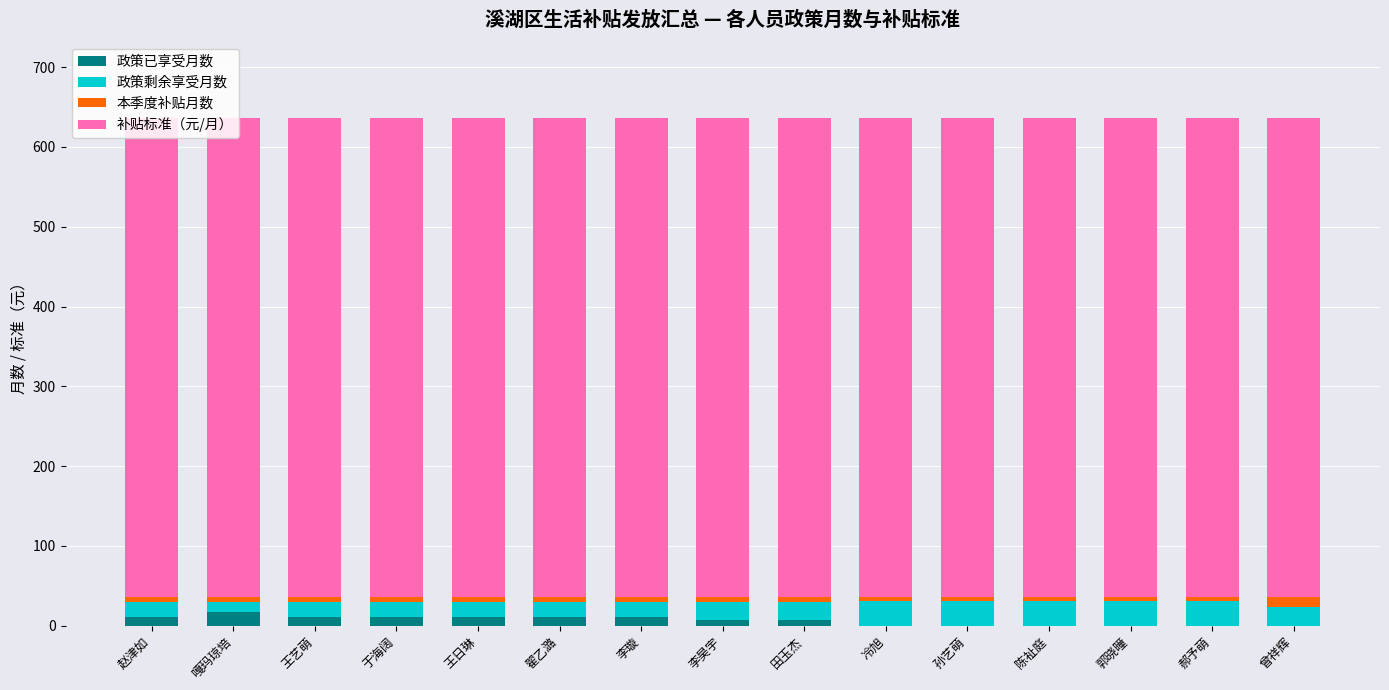

The 政策已享受月数 series shows 0 at 冷旭. True or false?

True